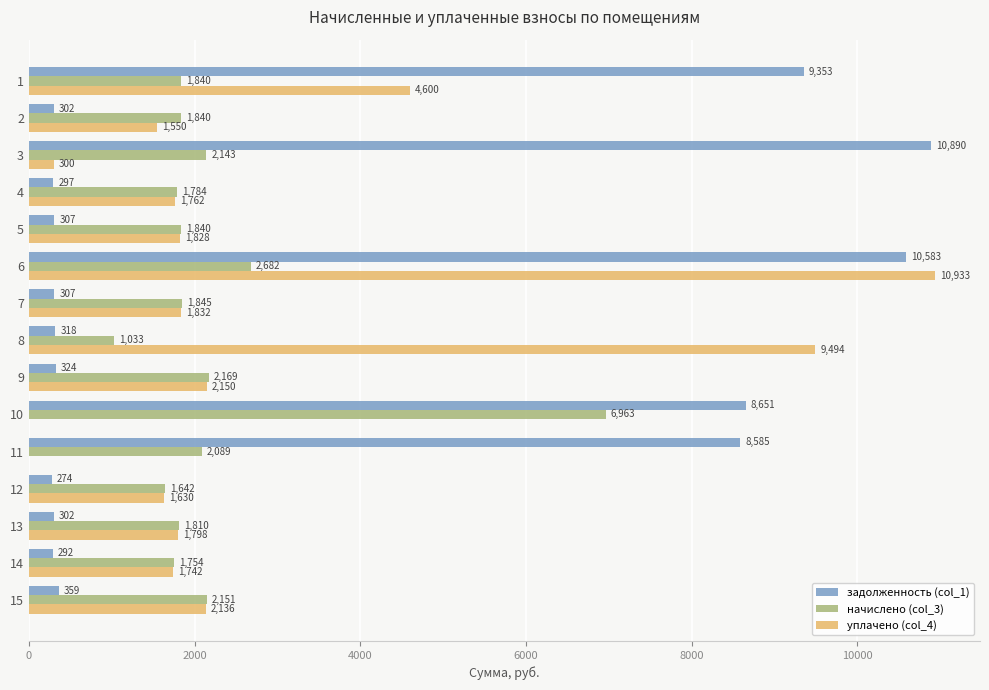

Which series changed the most between 3 and 10?

начислено (col_3)